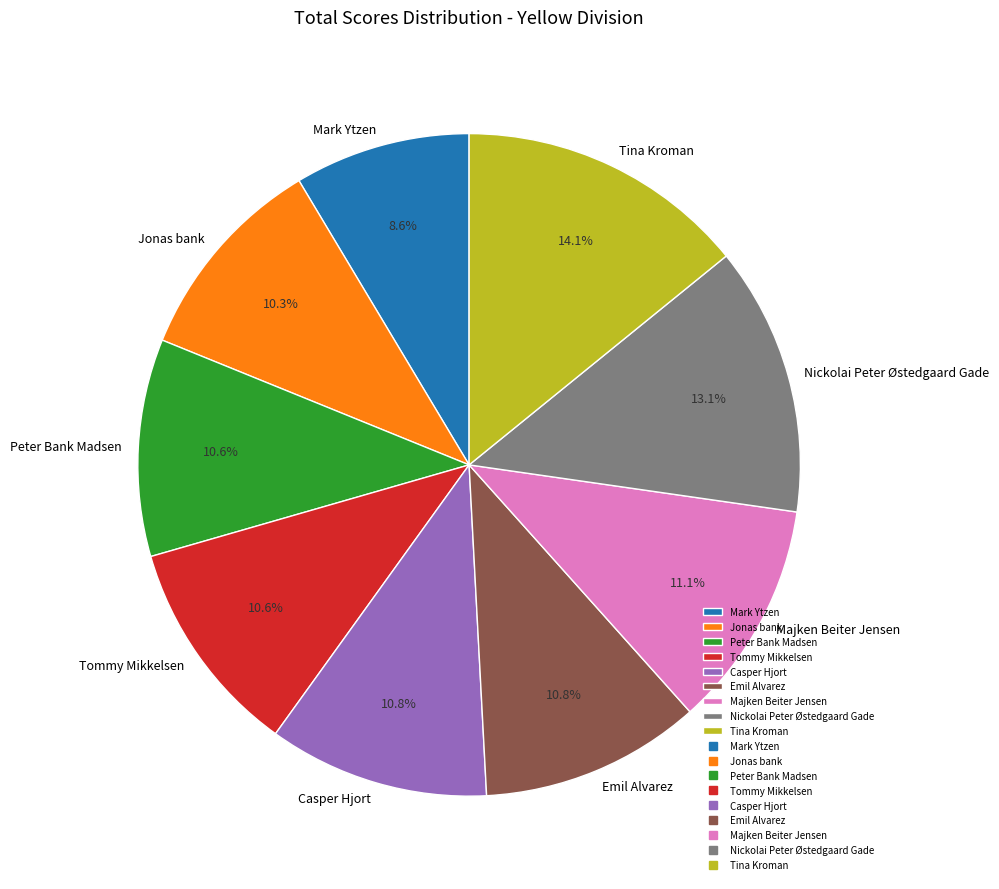

To the nearest percent, what is the combined percentage of Nickolai Peter Østedgaard Gade and Emil Alvarez?

24%